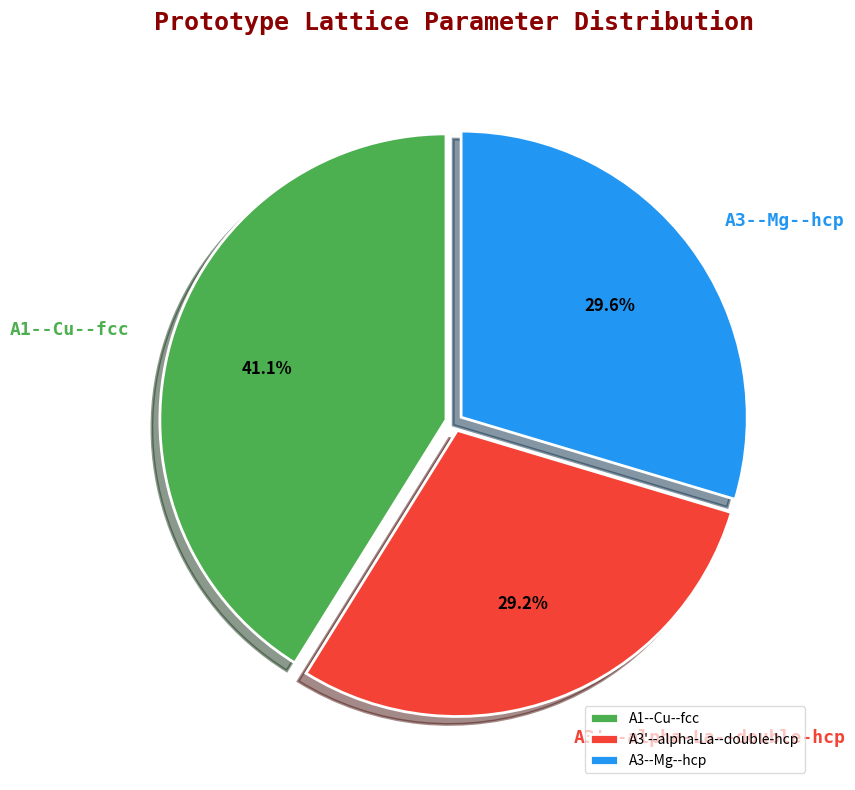

How many slices are in this pie chart?

3